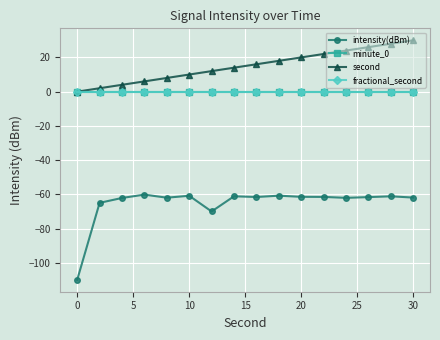

True or false: second and fractional_second cross at least once.

False